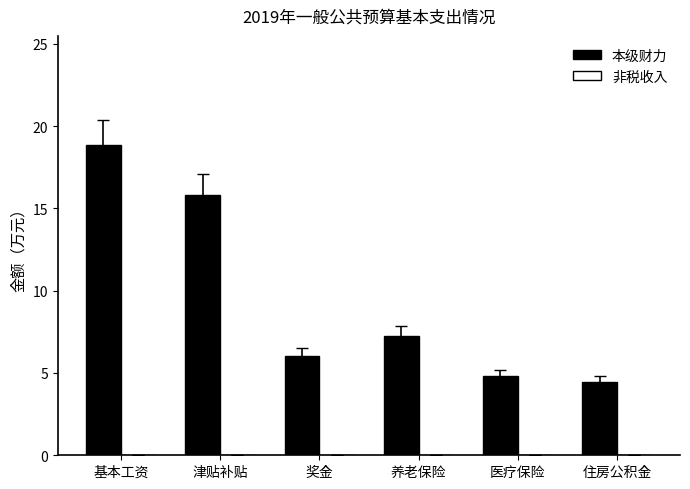

What is the label of the 2nd bar from the left?

津贴补贴